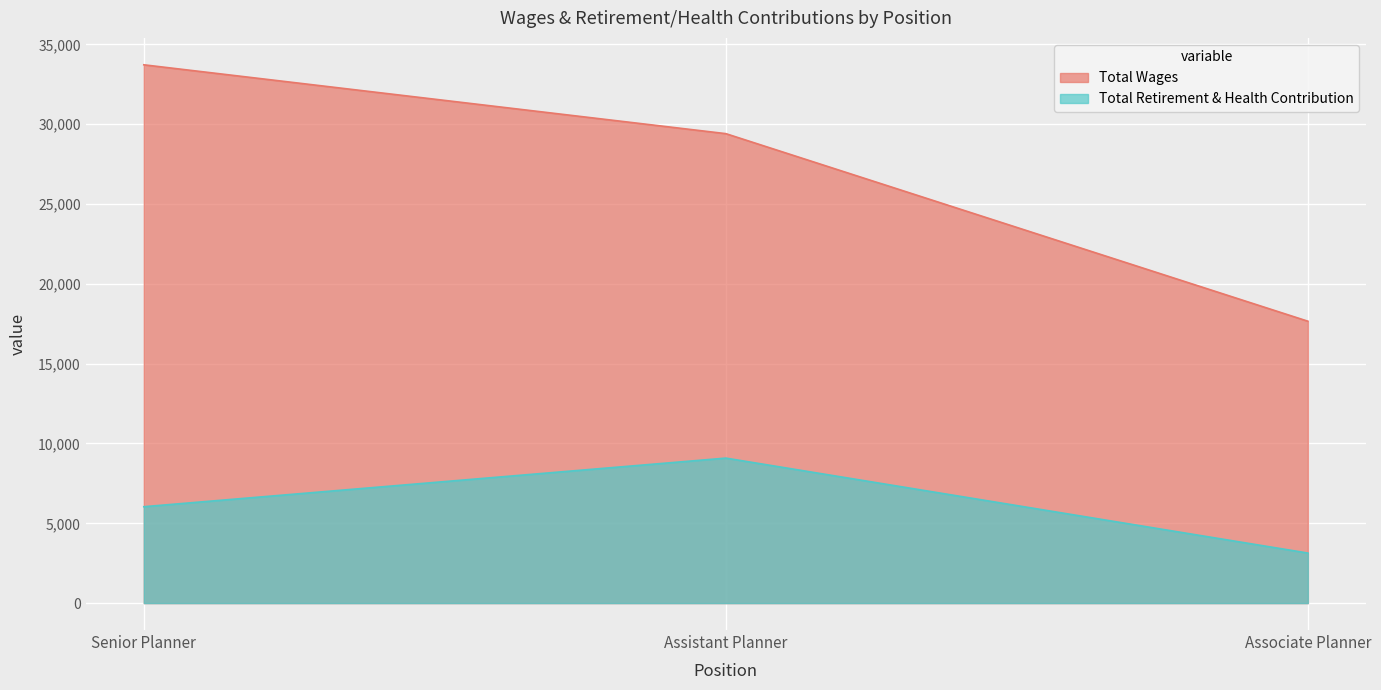

What is the label of the 2nd point from the left?

Assistant Planner